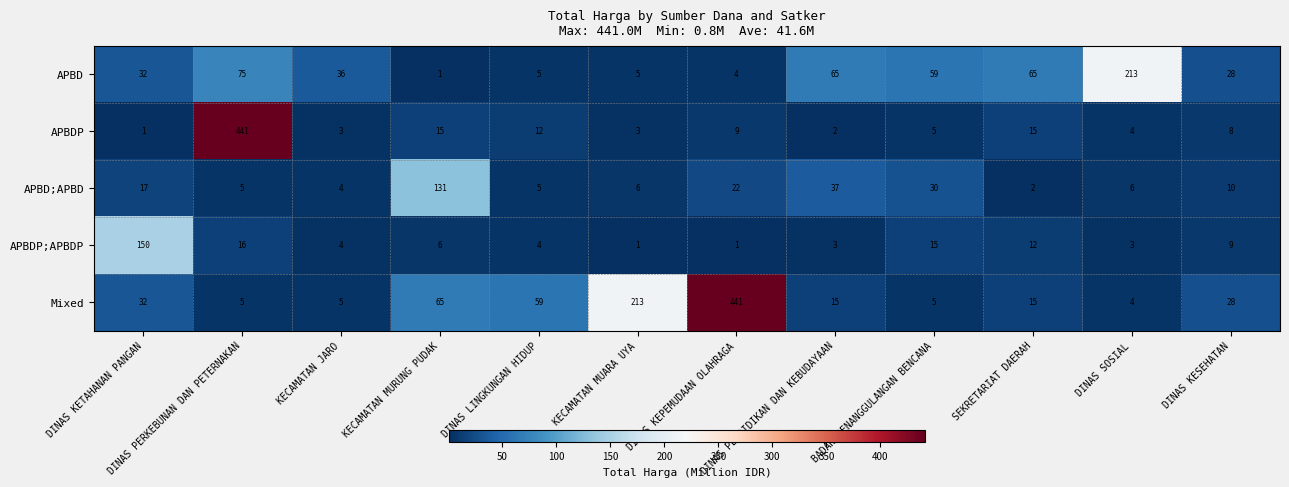

Count the number of data series in this chart.

5